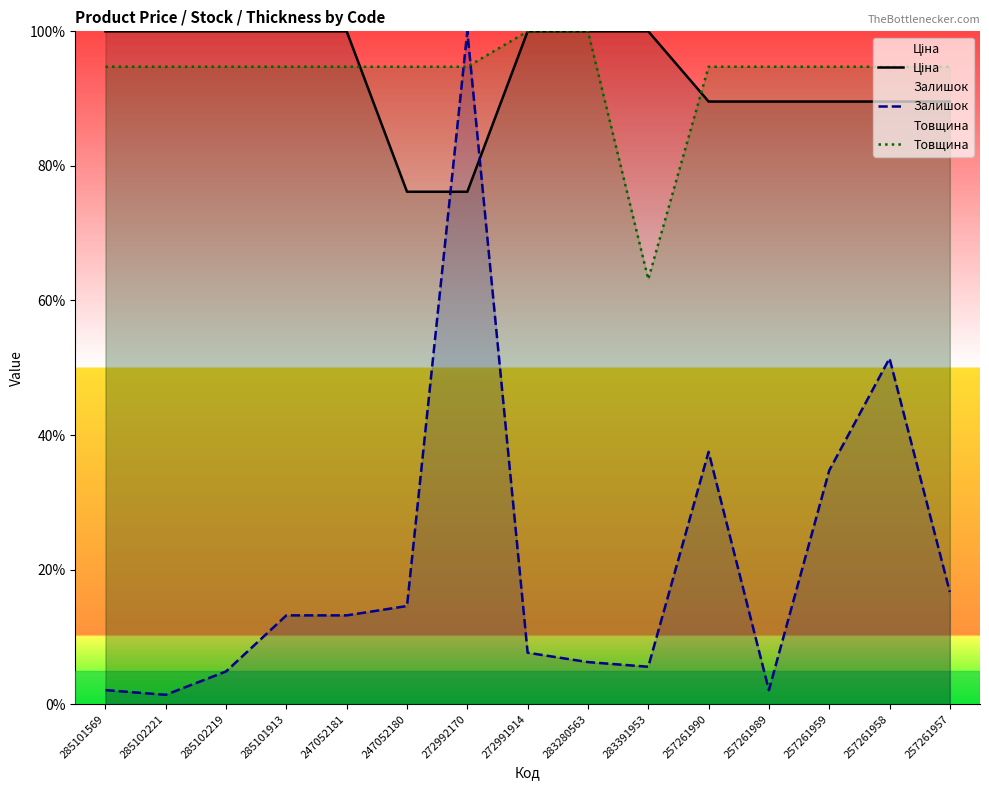

Reading left to right, list all the values displayed in this chart.

Ціна: 285101569=100.0	285102221=100.0	285102219=100.0	285101913=100.0	247052181=100.0	247052180=76.2	272992170=76.2	272991914=100.0	283280563=100.0	283391953=100.0	257261990=89.6	257261989=89.6	257261959=89.6	257261958=89.6	257261957=89.6
Залишок: 285101569=2.1	285102221=1.4	285102219=4.9	285101913=13.2	247052181=13.2	247052180=14.6	272992170=100.0	272991914=7.6	283280563=6.2	283391953=5.6	257261990=37.5	257261989=2.1	257261959=34.7	257261958=51.4	257261957=16.7
Товщина: 285101569=94.7	285102221=94.7	285102219=94.7	285101913=94.7	247052181=94.7	247052180=94.7	272992170=94.7	272991914=100.0	283280563=100.0	283391953=63.2	257261990=94.7	257261989=94.7	257261959=94.7	257261958=94.7	257261957=94.7